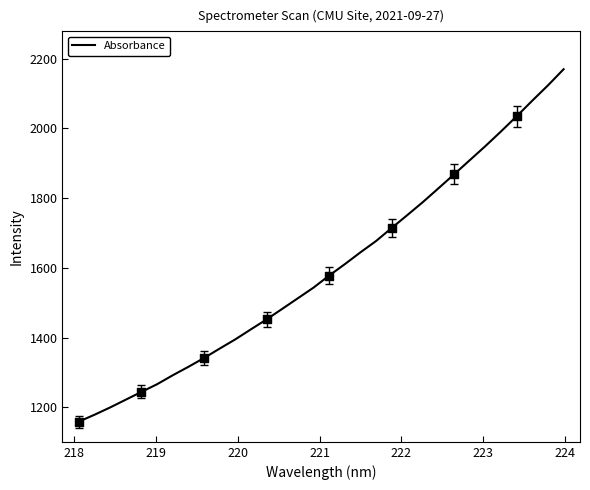

What is the difference between the maximum and minimum values?

1010.5